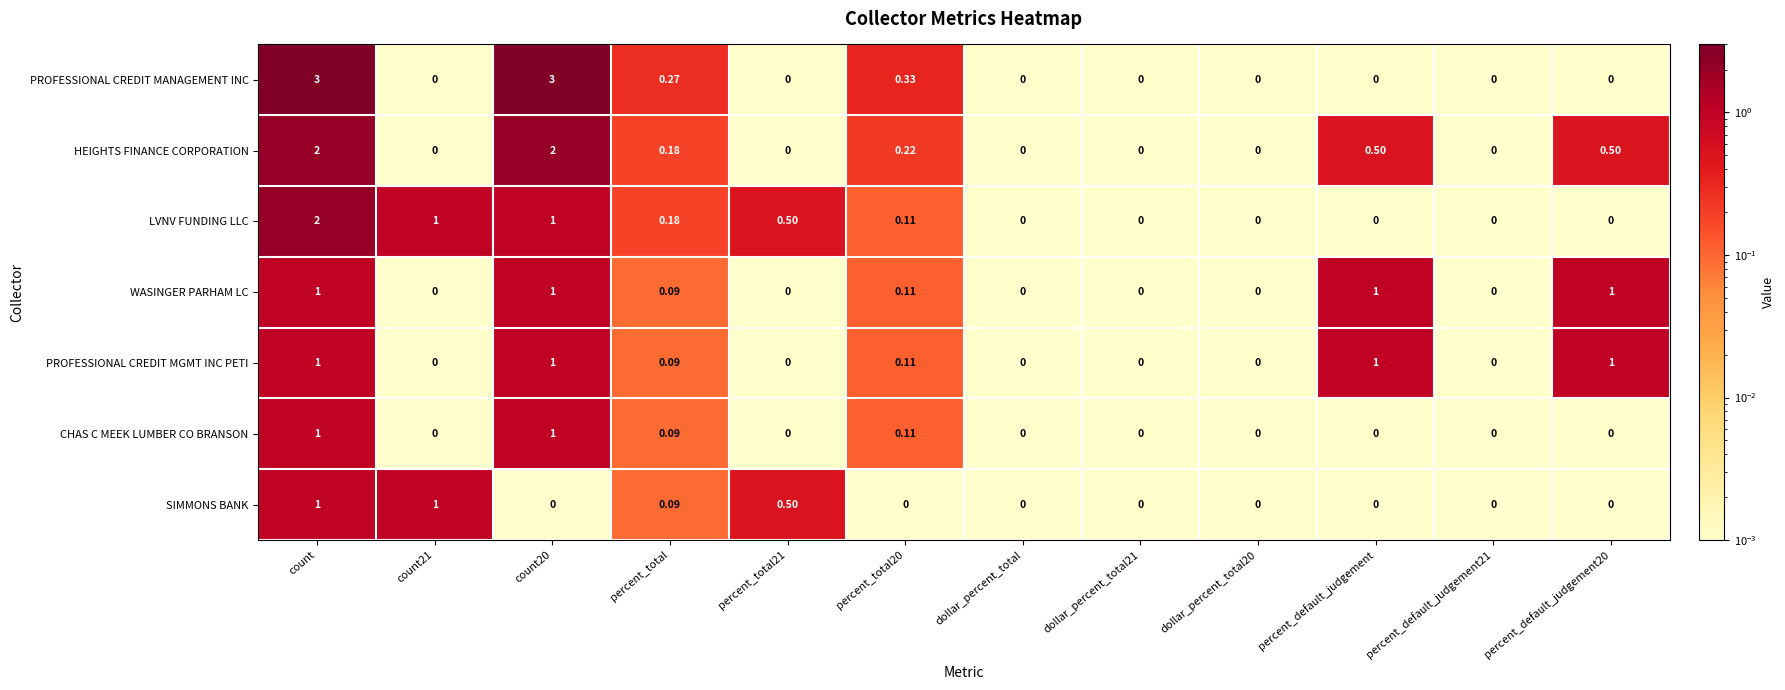

Count the number of data series in this chart.

7